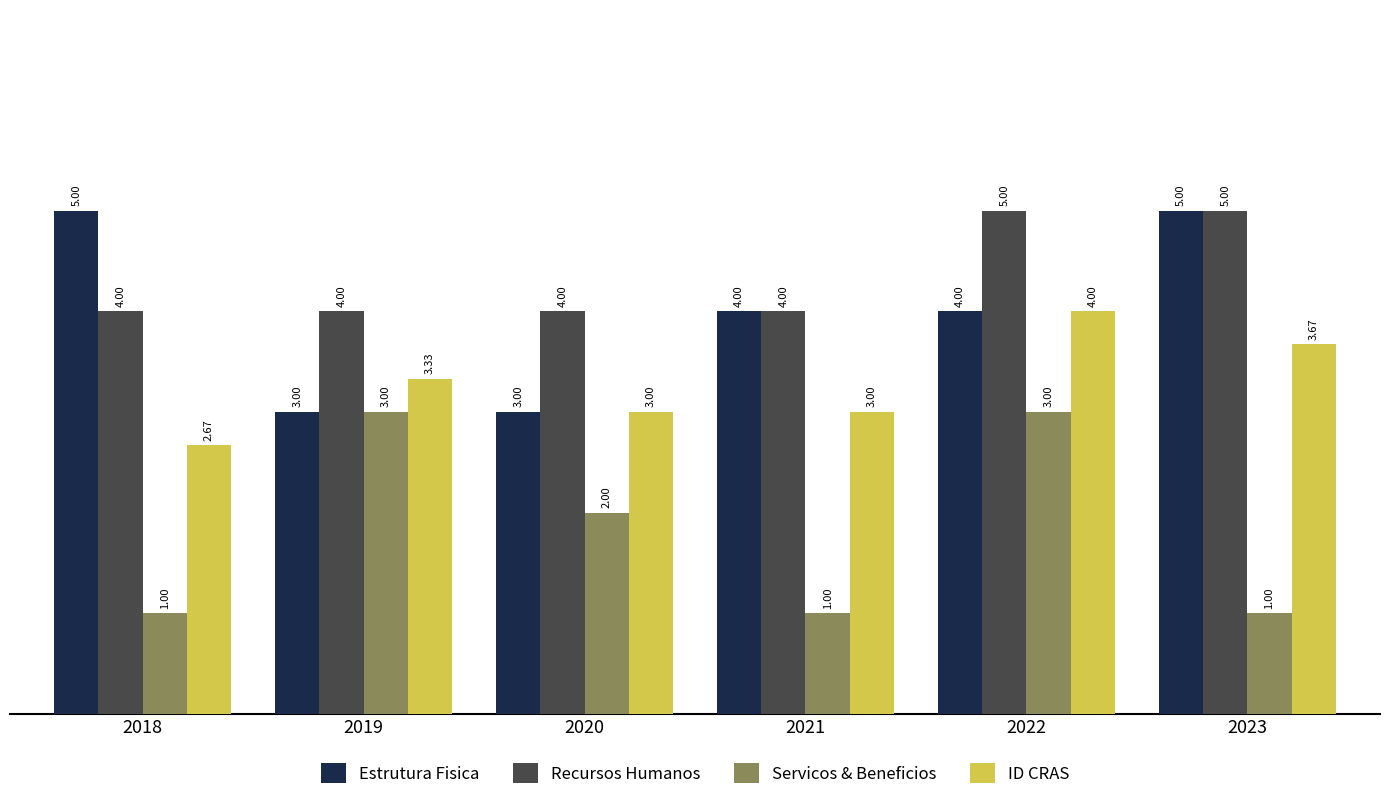

What is the difference between the highest and lowest values at 2022?

2.0